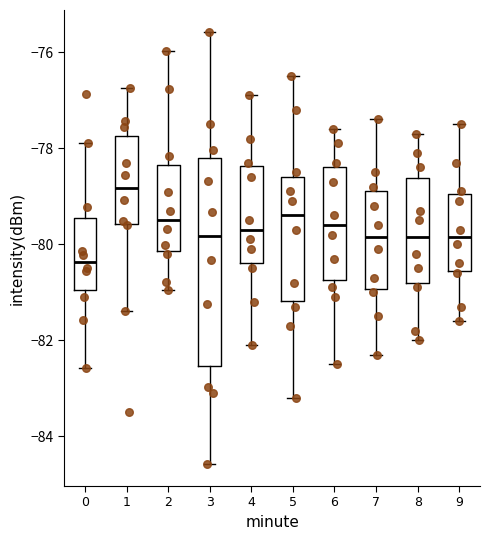

Reading left to right, read every box against the y-axis: the position of its median line, the range the box covers, and the ends of its whiskers. The values are not printed on the chart, so give them approximately, as read against the axis.

0: median -80.4, box -81.0 to -79.4, whiskers -82.6 to -77.8
1: median -78.8, box -79.6 to -77.8, whiskers -81.4 to -76.8
2: median -79.4, box -80.2 to -78.4, whiskers -81.0 to -76.0
3: median -79.8, box -82.6 to -78.2, whiskers -84.6 to -75.6
4: median -79.6, box -80.4 to -78.4, whiskers -82.0 to -76.8
5: median -79.4, box -81.2 to -78.6, whiskers -83.2 to -76.4
6: median -79.6, box -80.8 to -78.4, whiskers -82.4 to -77.6
7: median -79.8, box -81.0 to -78.8, whiskers -82.2 to -77.4
8: median -79.8, box -80.8 to -78.6, whiskers -82.0 to -77.6
9: median -79.8, box -80.6 to -79.0, whiskers -81.6 to -77.4